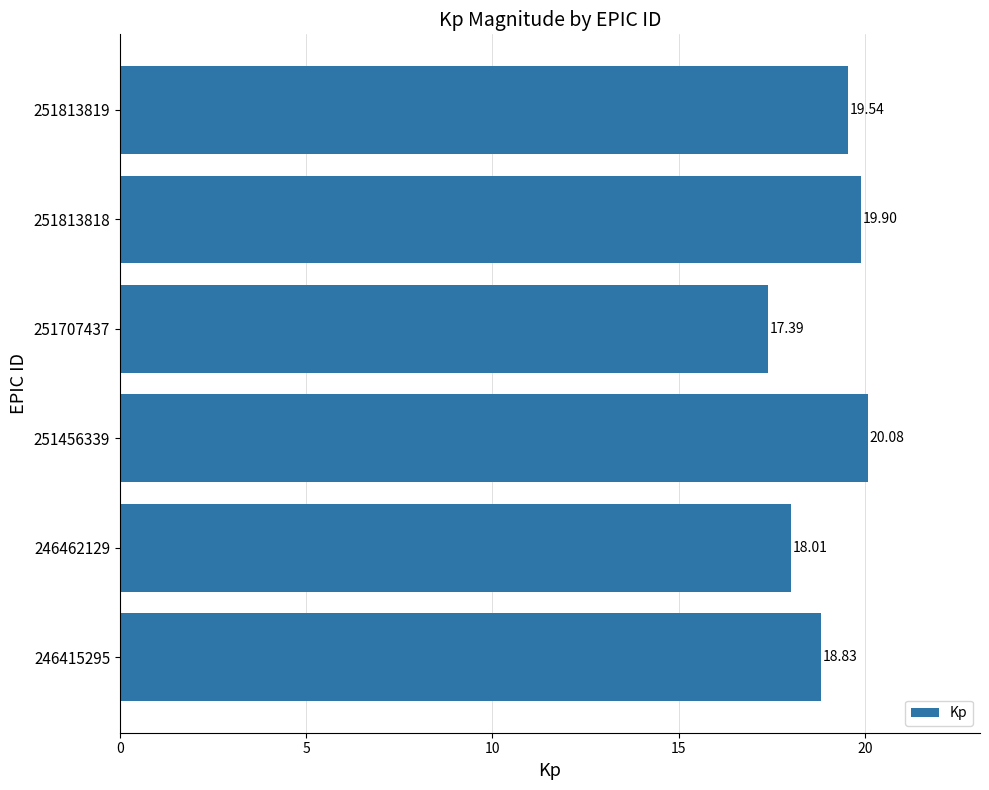

Which label corresponds to the smallest value in the chart?

251707437